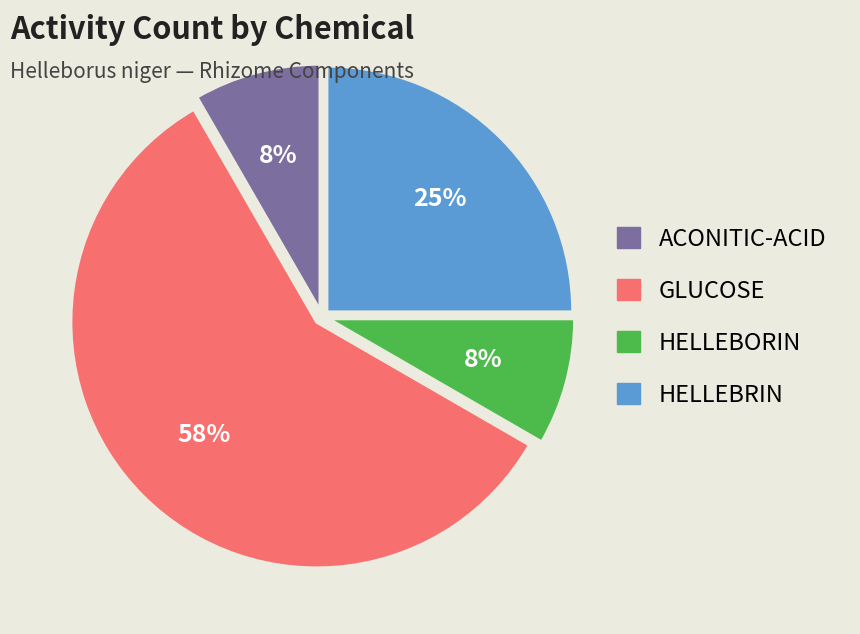

Is there any slice that represents more than half of the pie?

Yes